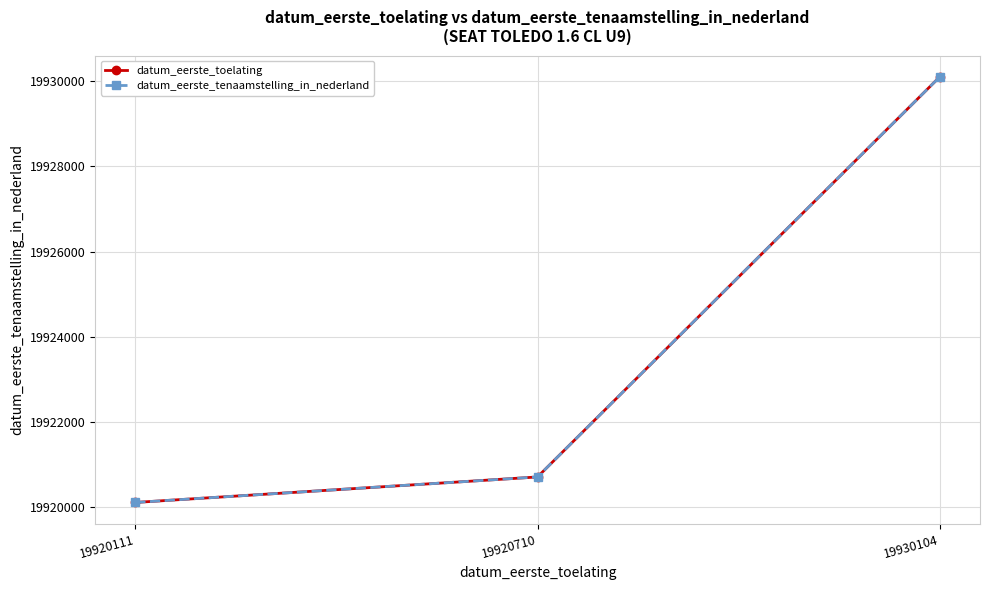

List the labels in order of datum_eerste_toelating value, smallest first.

19920111, 19920710, 19930104